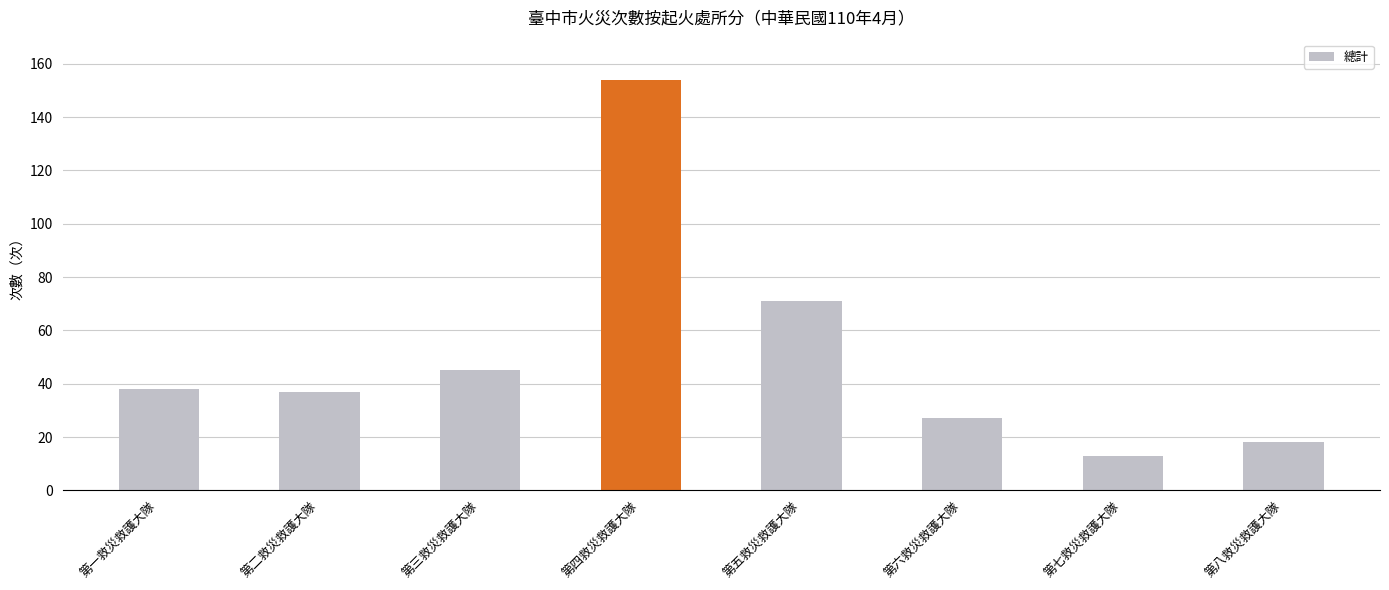

What position from the right is 第三救災救護大隊?

6